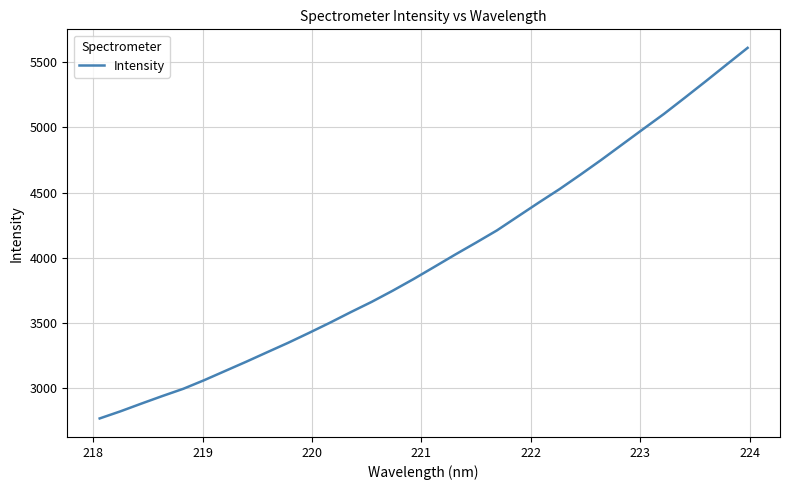

What is the maximum value shown in the chart?

5611.6